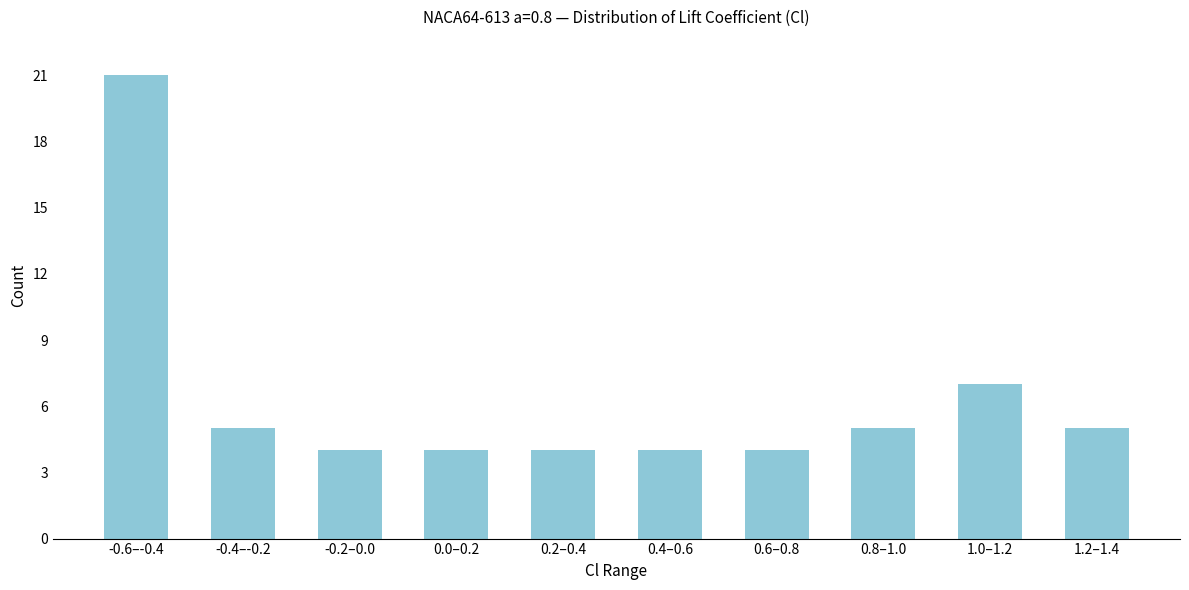

Reading left to right, extract all data points from this chart.

-0.6–-0.4=21	-0.4–-0.2=5	-0.2–0.0=4	0.0–0.2=4	0.2–0.4=4	0.4–0.6=4	0.6–0.8=4	0.8–1.0=5	1.0–1.2=7	1.2–1.4=5